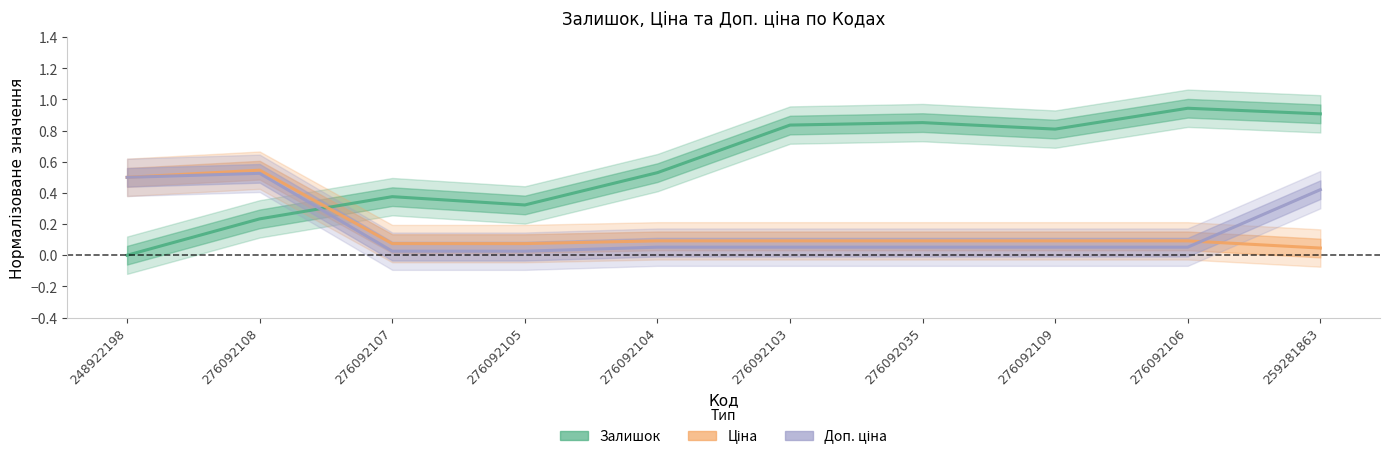

What is the total value across all series at 276092106?

1.1